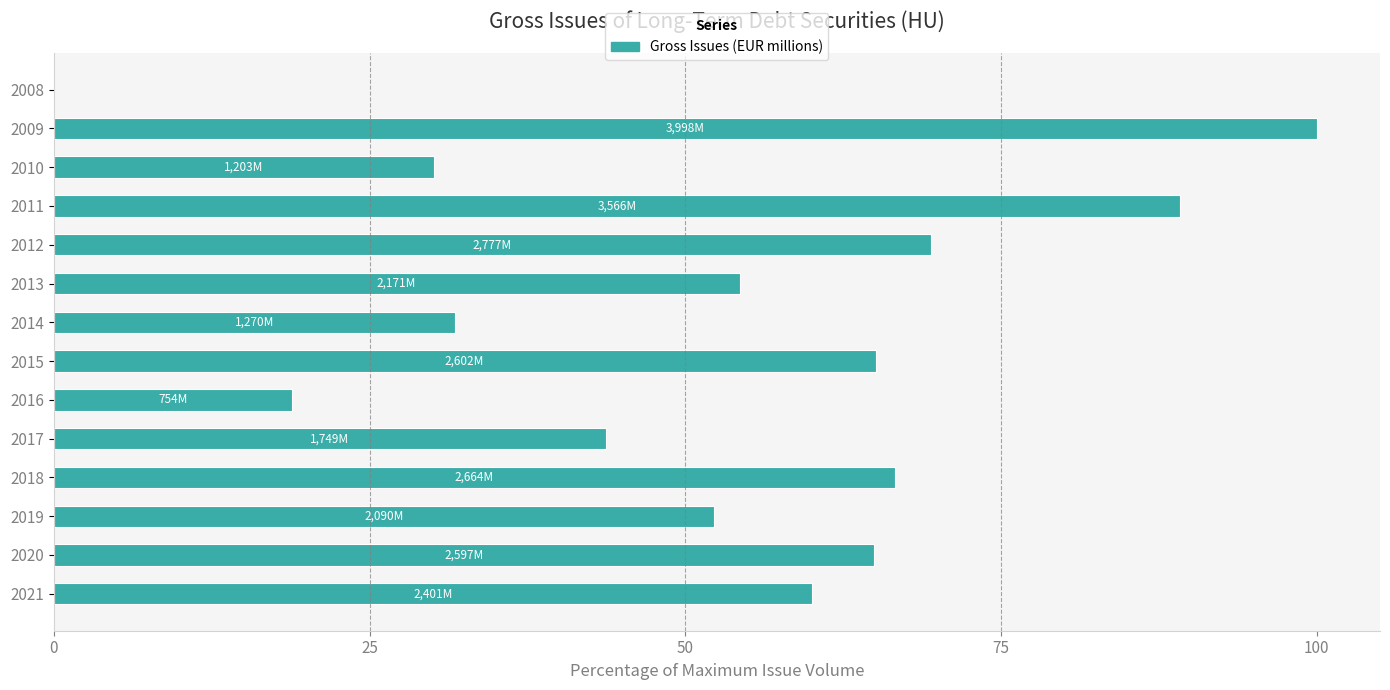

The value at 2019 is 52.3. True or false?

True